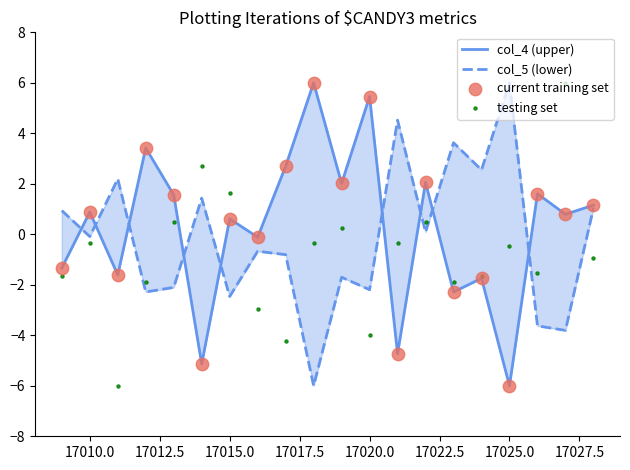

Which series has the widest spread of Y values?

col_4 (upper)